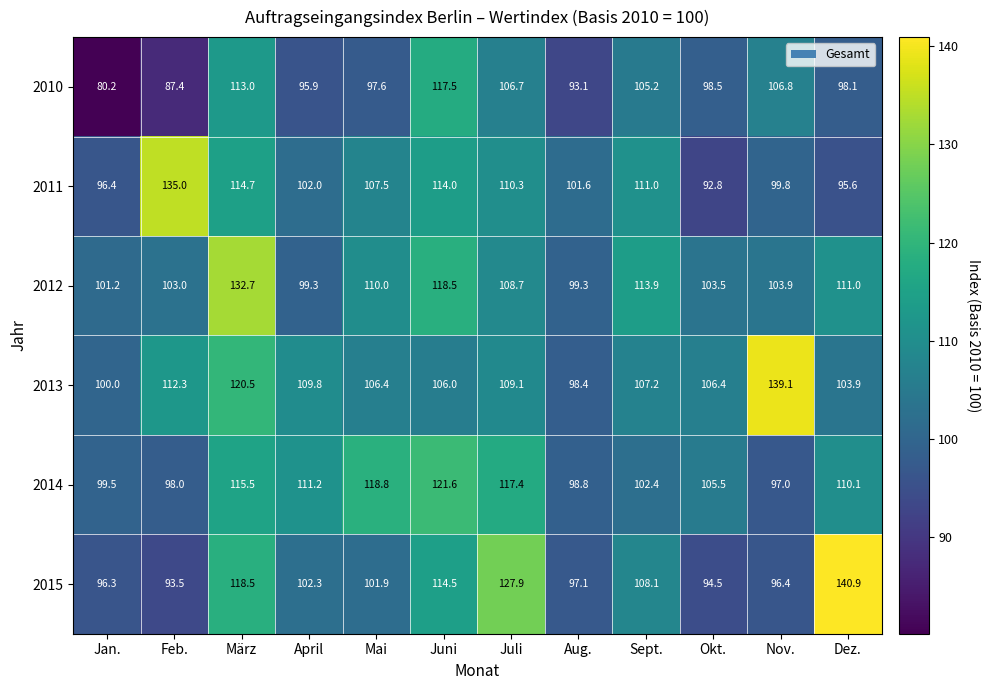

What is the maximum value shown in the chart?

140.9